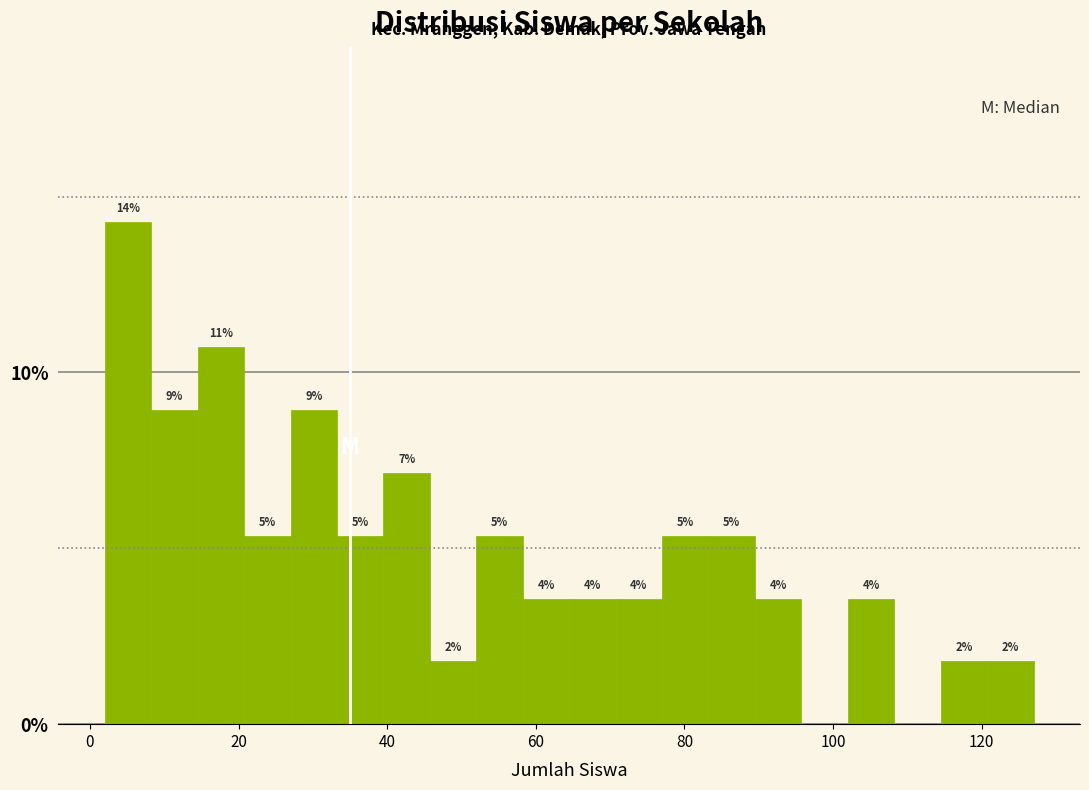

Around what value on the x-axis is the tallest bar? Give the approximate position of its centre, as read against the axis.

6